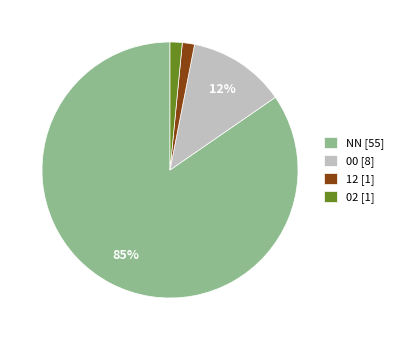

Is it true that 00 is 7% of the pie?

False